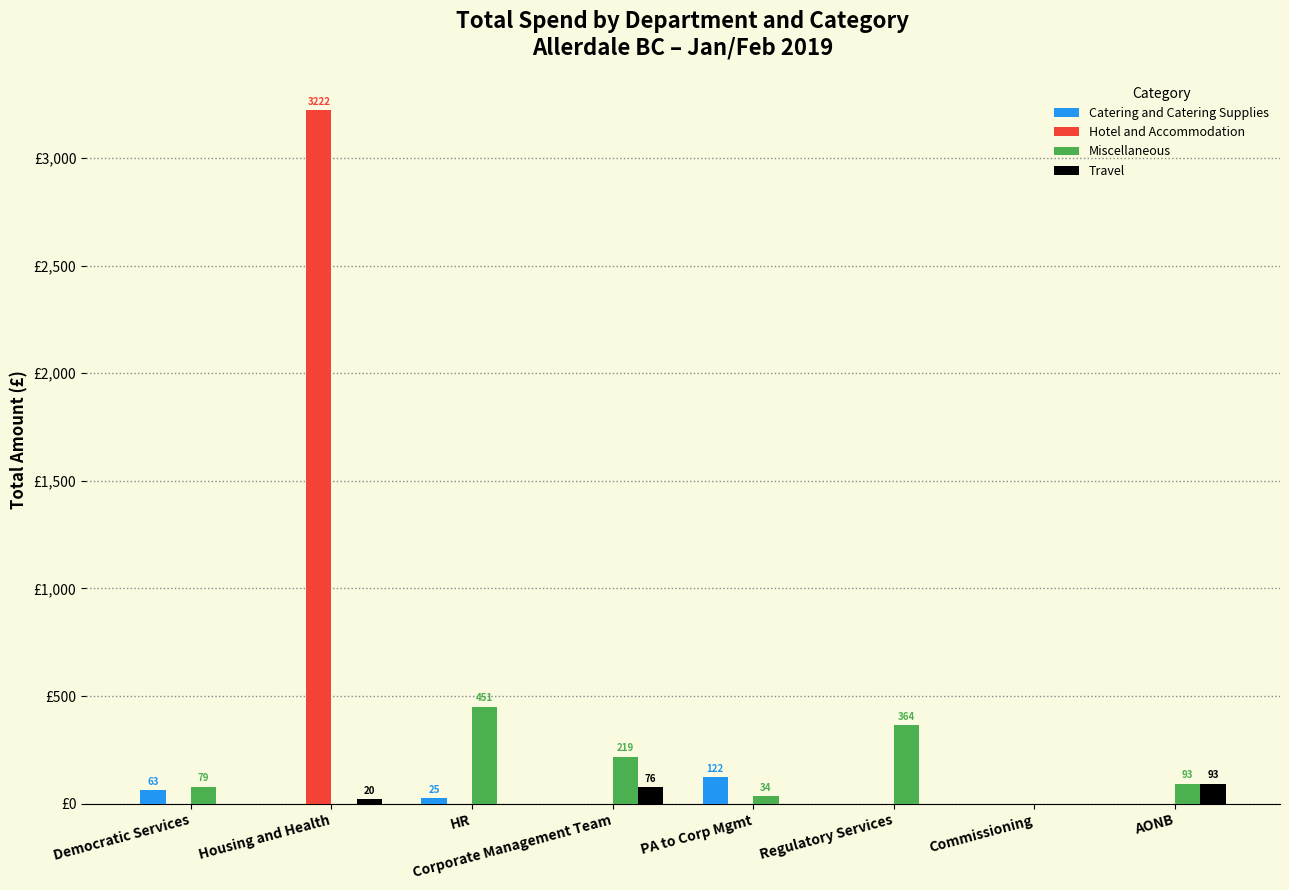

At Regulatory Services, list the series in order from largest to smallest.

Miscellaneous, Catering and Catering Supplies, Hotel and Accommodation, Travel